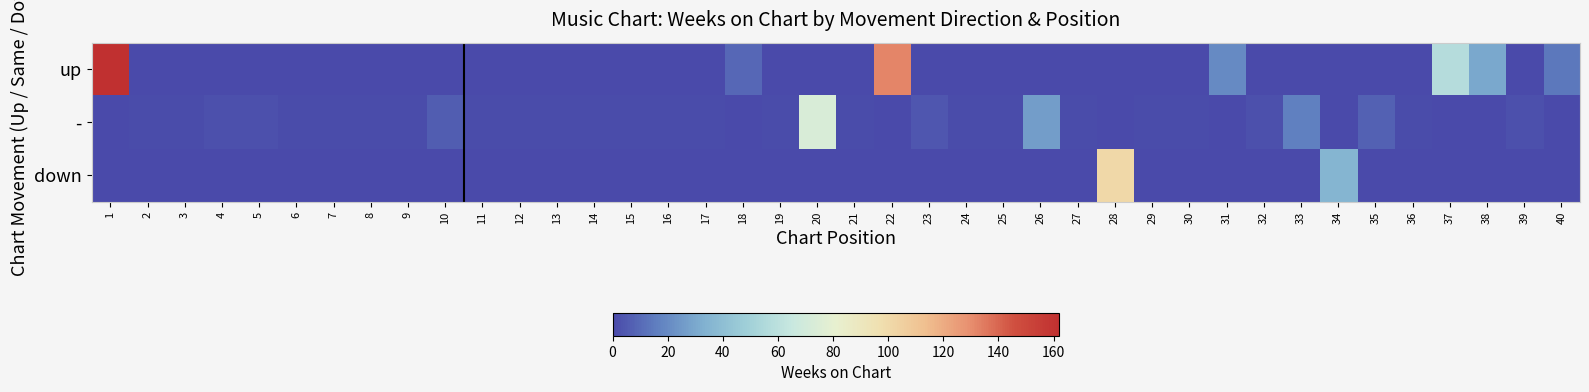

At which category does the chart reach its peak across all series?

1